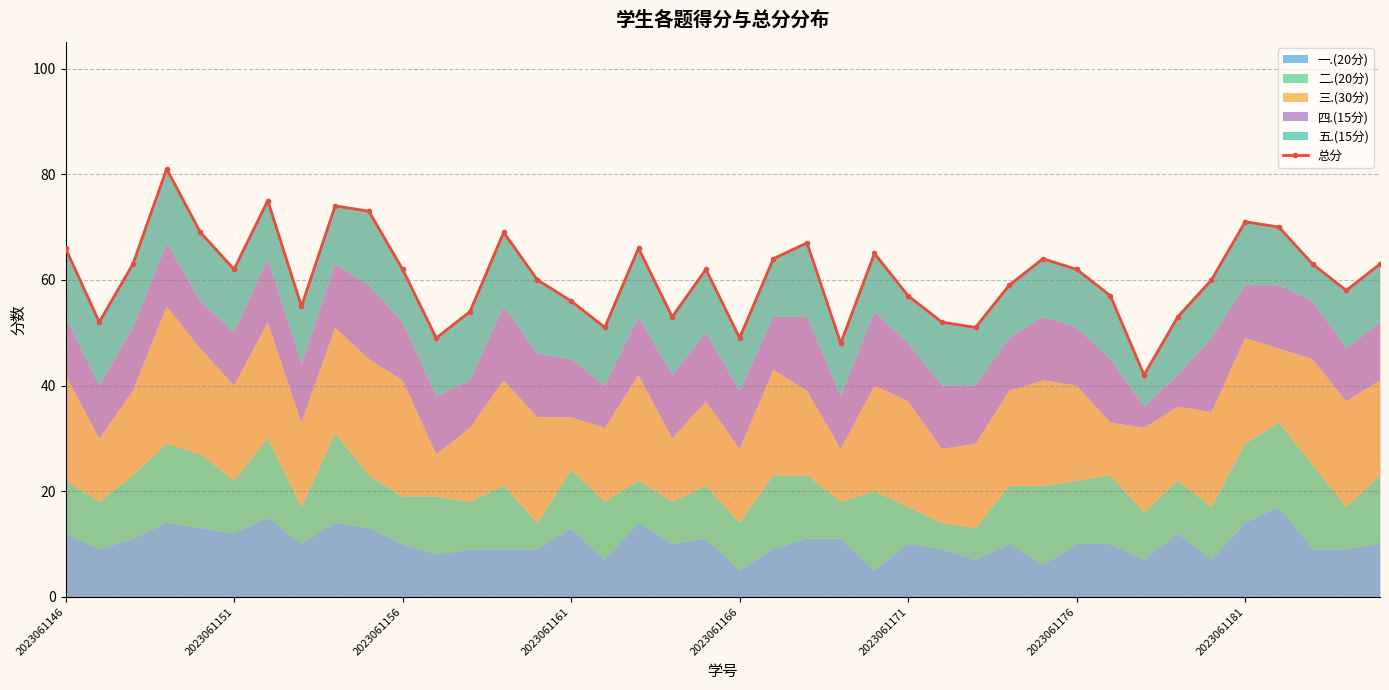

At which label does the data first exceed 62?

2023061146